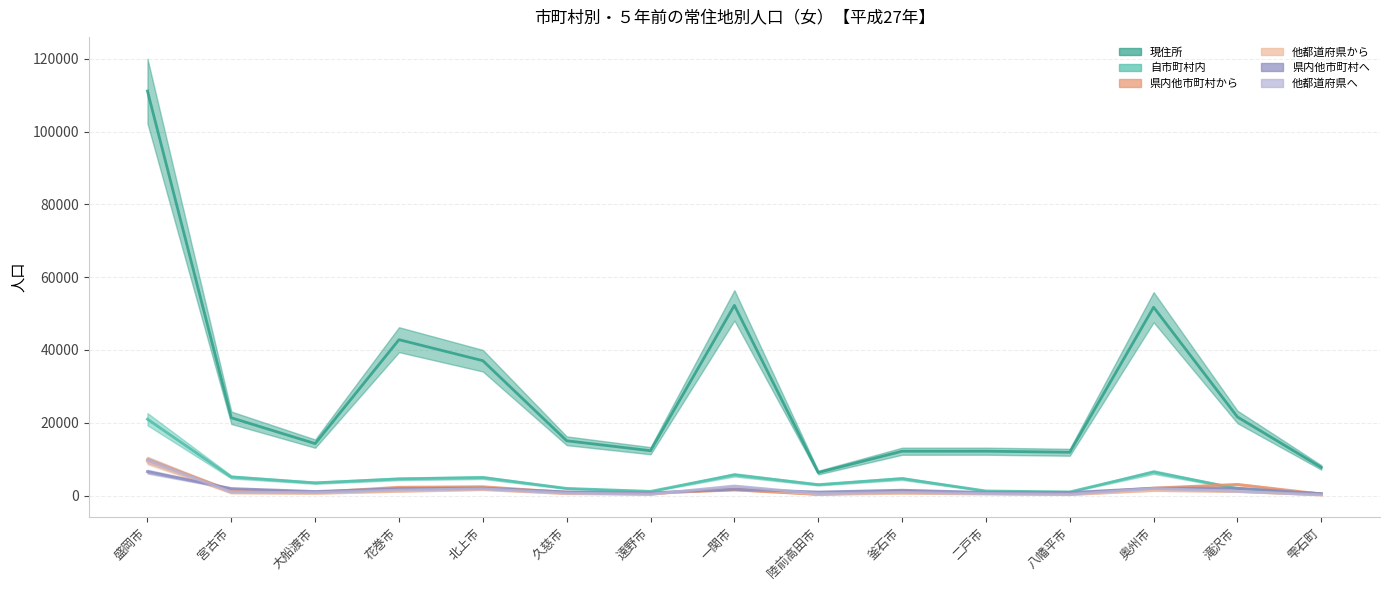

Which series has the largest range (max minus min)?

現住所